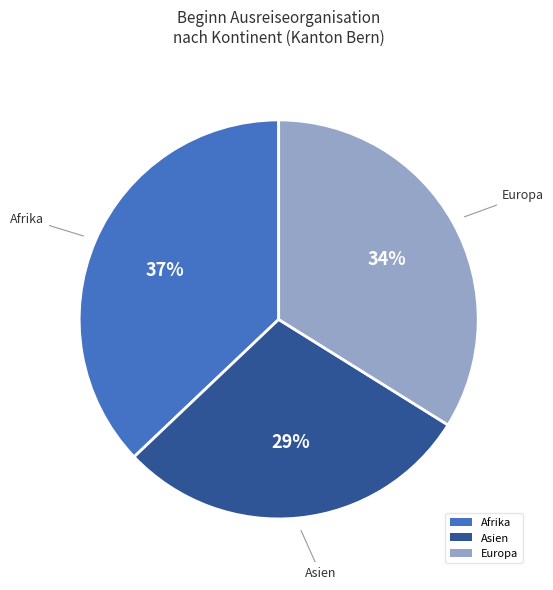

To the nearest percent, what is the combined percentage of Asien and Afrika?

66%